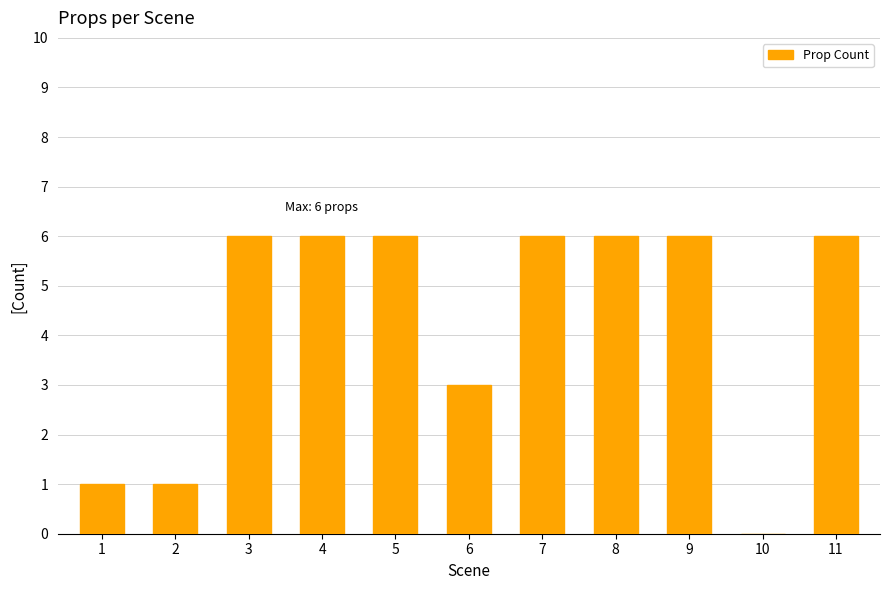

What is the sum of all values?

47